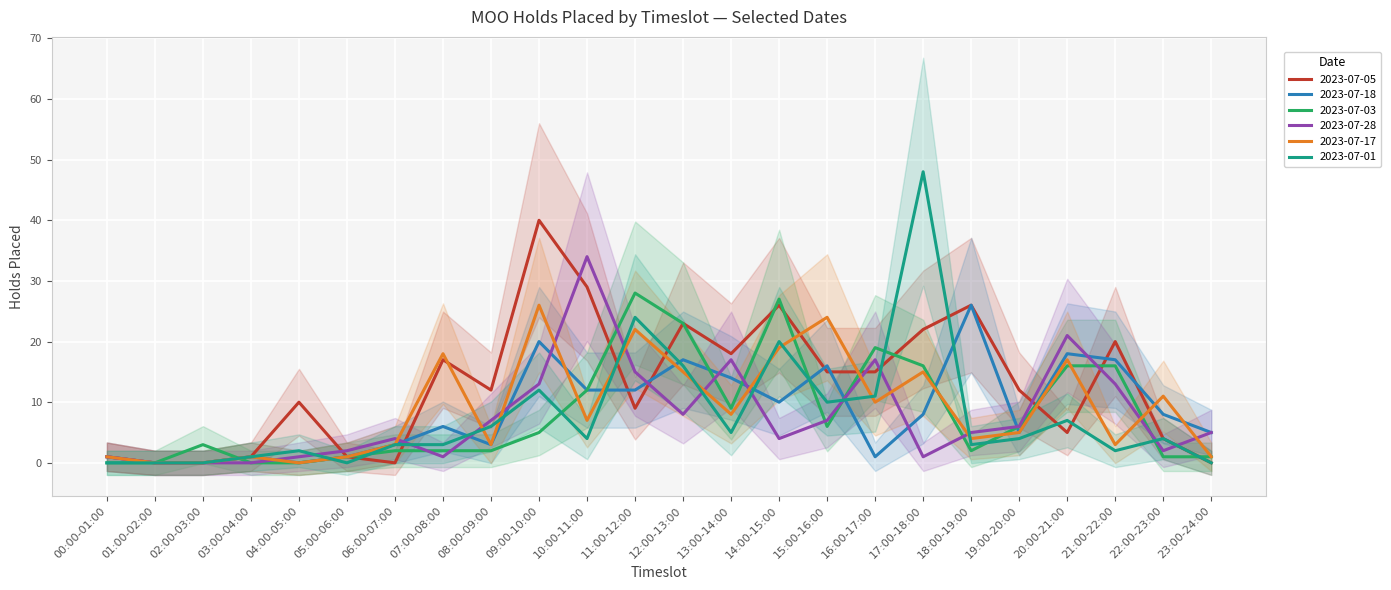

Which category has the lowest value across all series?

01:00-02:00